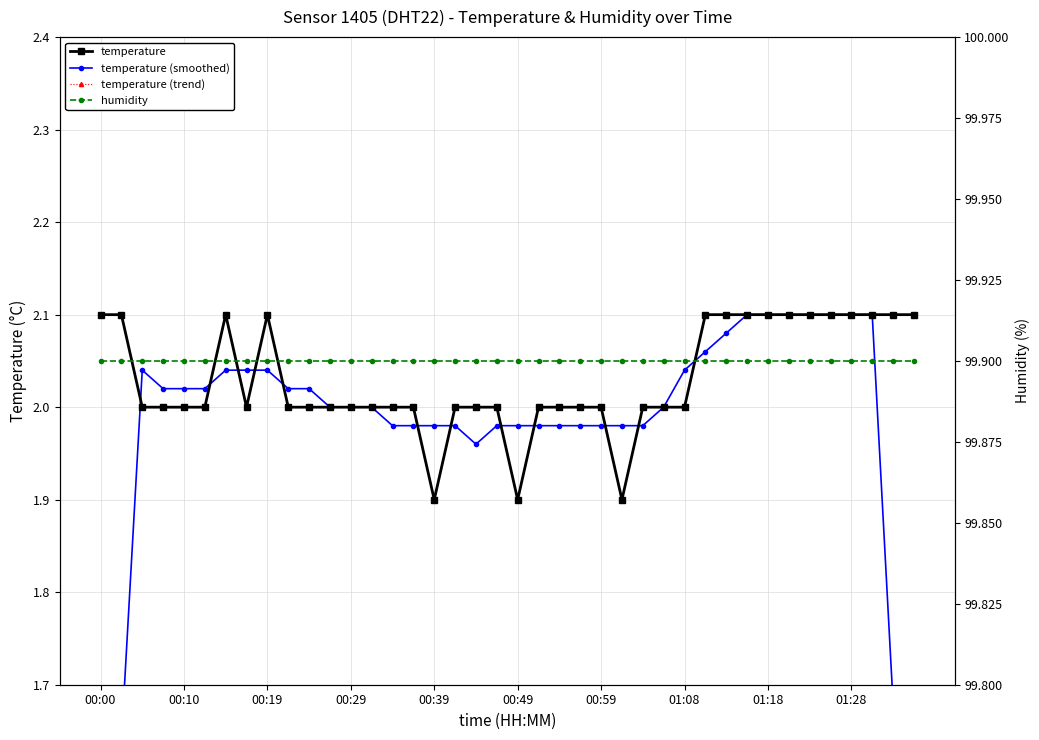

What are all the series names shown in the legend?

temperature, temperature (smoothed), temperature (trend), humidity